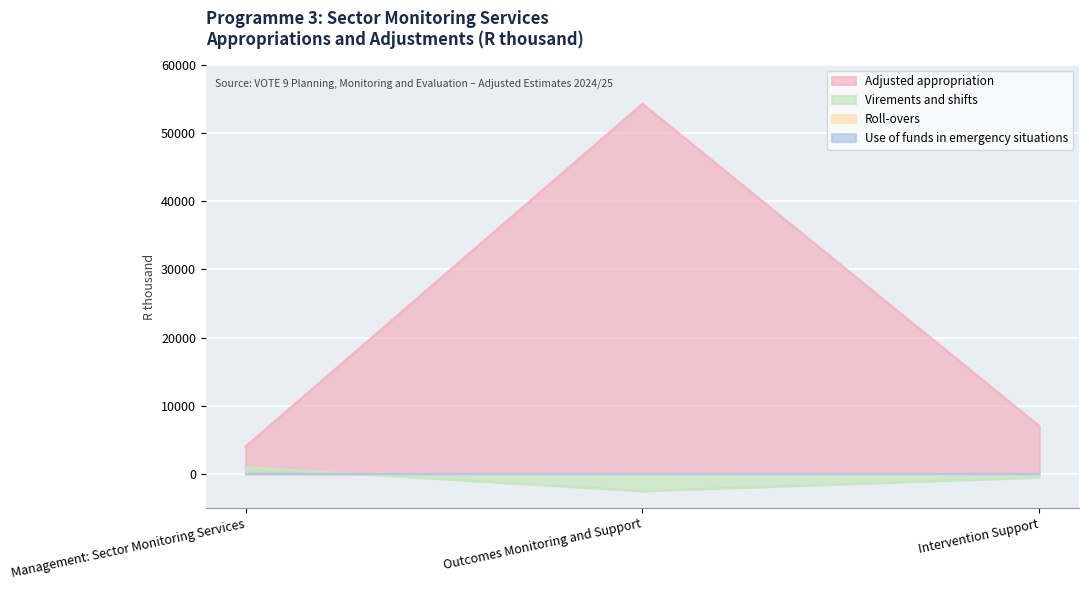

What is the approximate value of Adjusted appropriation at Outcomes Monitoring and Support, to the nearest 10?

54280